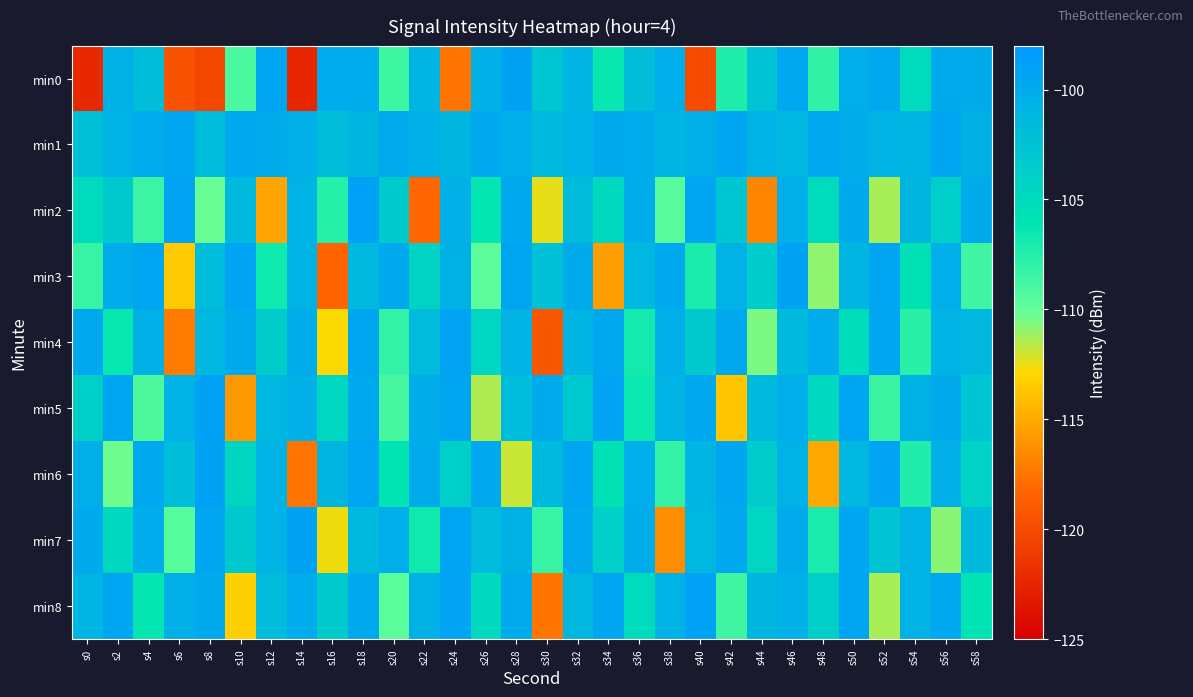

What is the maximum value shown in the chart?

-99.1